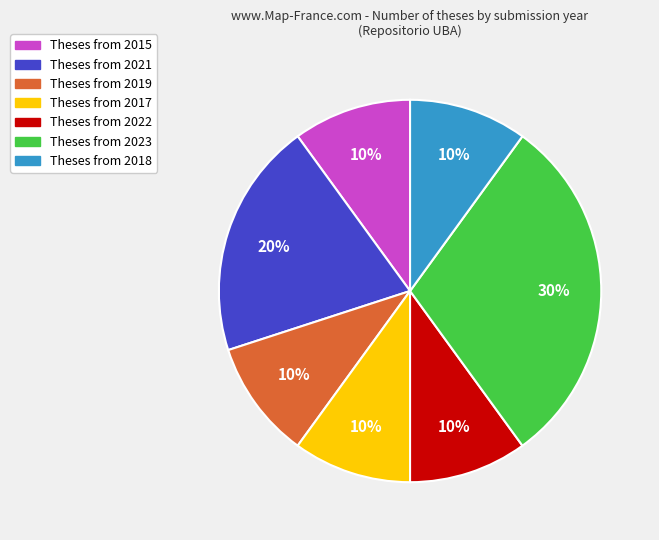

To the nearest percent, what is the difference between the largest and smallest slice percentages?

20%